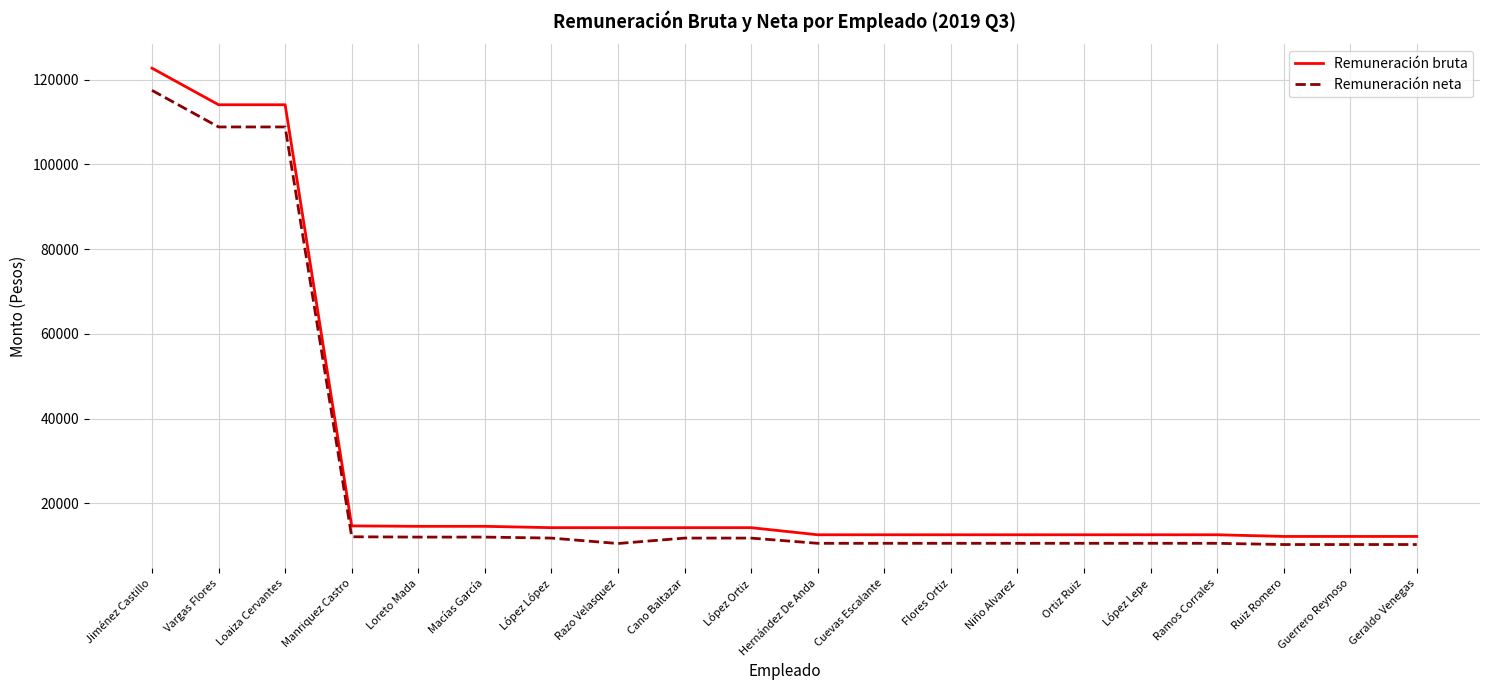

What is the approximate value of Remuneración bruta at Manriquez Castro?

14650.0